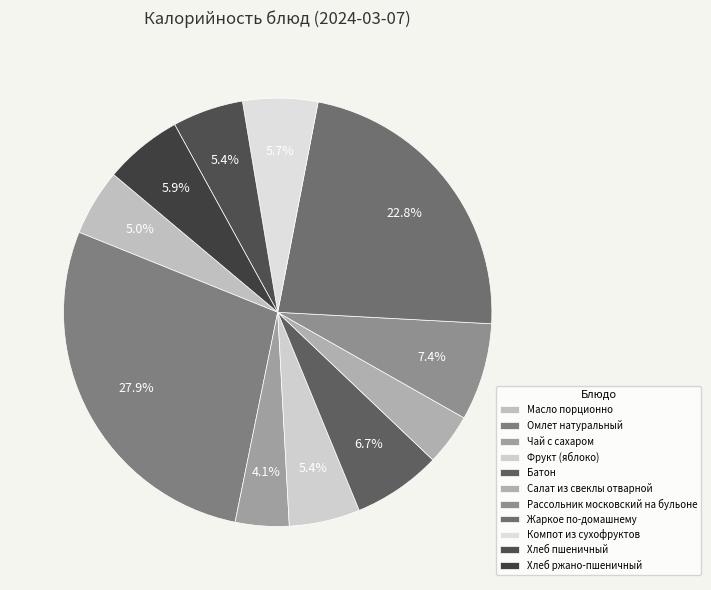

Between Чай с сахаром and Хлеб пшеничный, which is larger?

Хлеб пшеничный